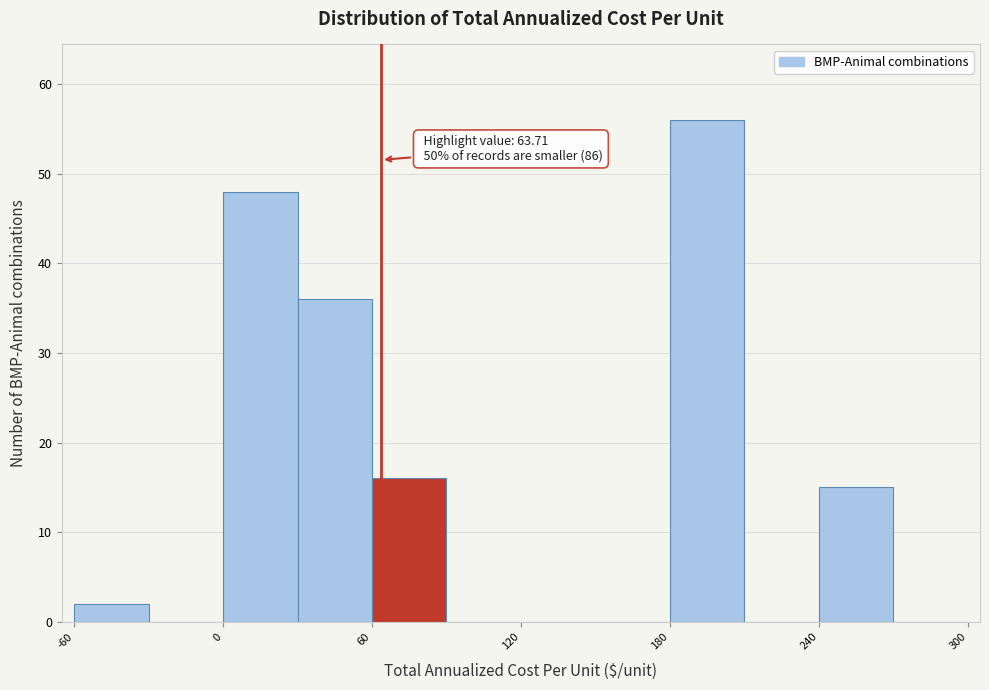

Around what value on the x-axis is the tallest bar? Give the approximate position of its centre, as read against the axis.

200